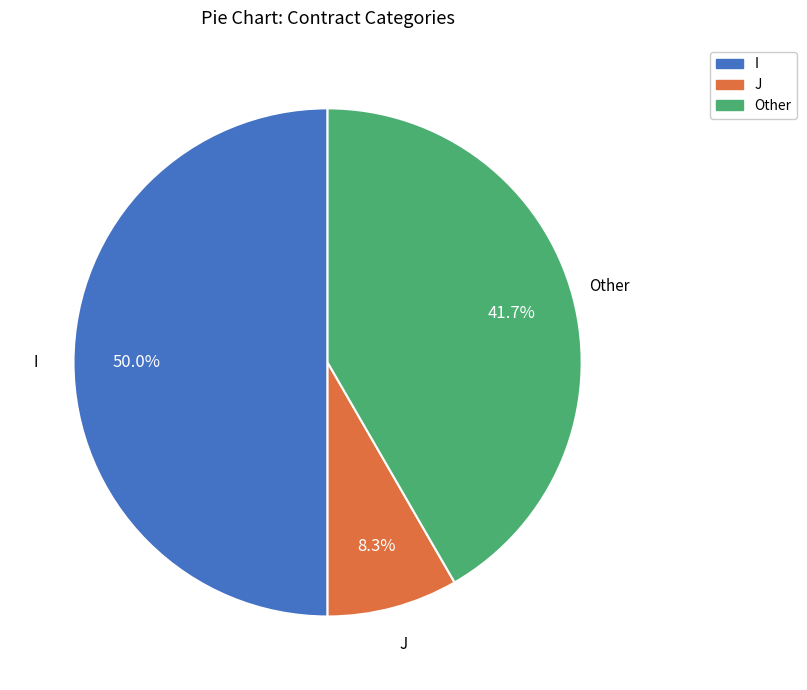

Combined, do I and J account for over 50%?

Yes